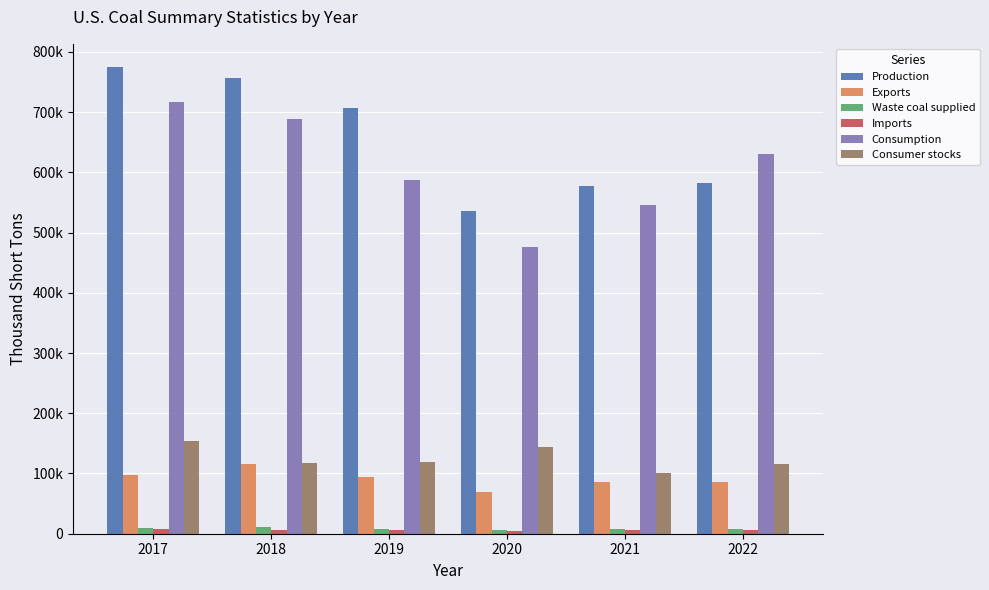

At which label does Production first exceed 706309?

2017